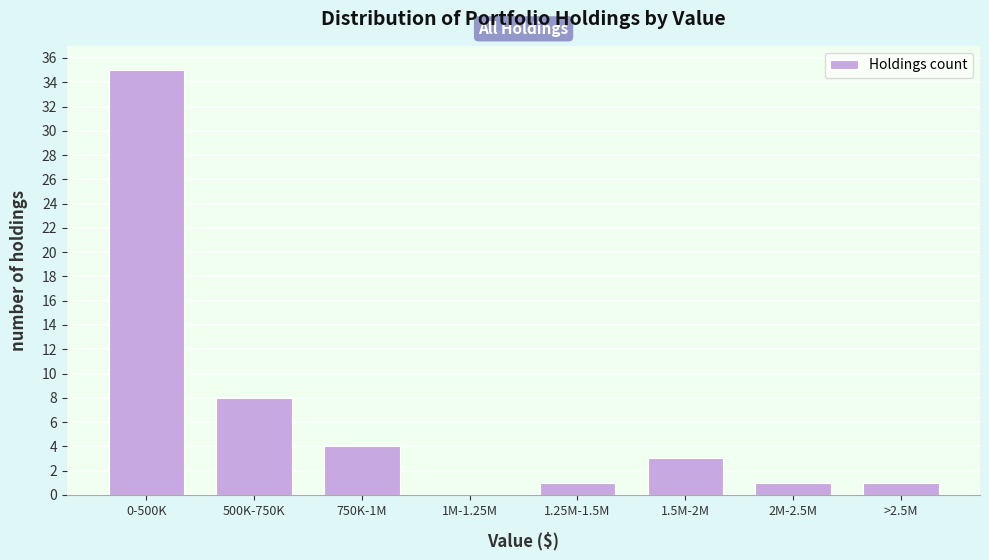

Reading left to right, what are all the values shown in this chart?

0-500K=35	500K-750K=8	750K-1M=4	1M-1.25M=0	1.25M-1.5M=1	1.5M-2M=3	2M-2.5M=1	>2.5M=1